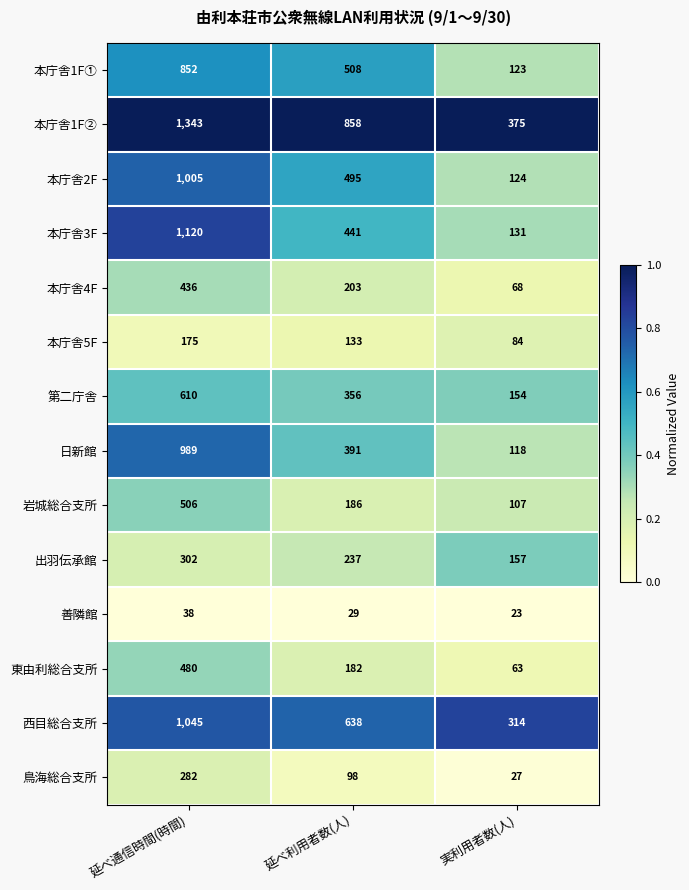

What is the difference between the highest and lowest values at 延べ通信時間(時間)?

1305